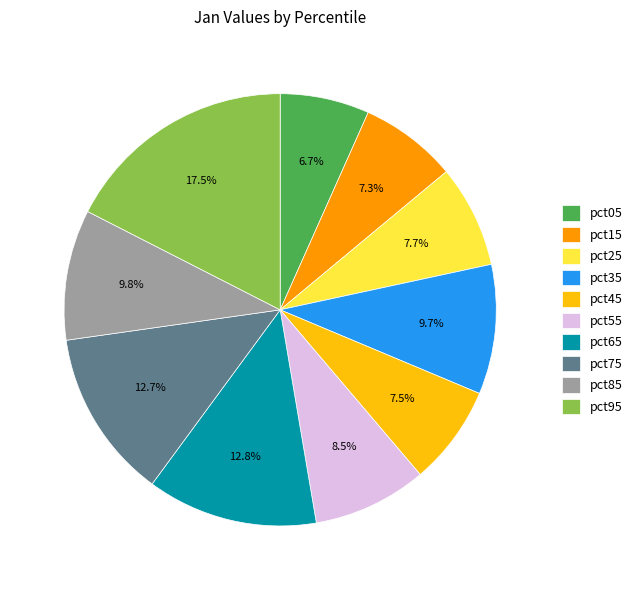

Is it true that pct65 is 13% of the pie?

True